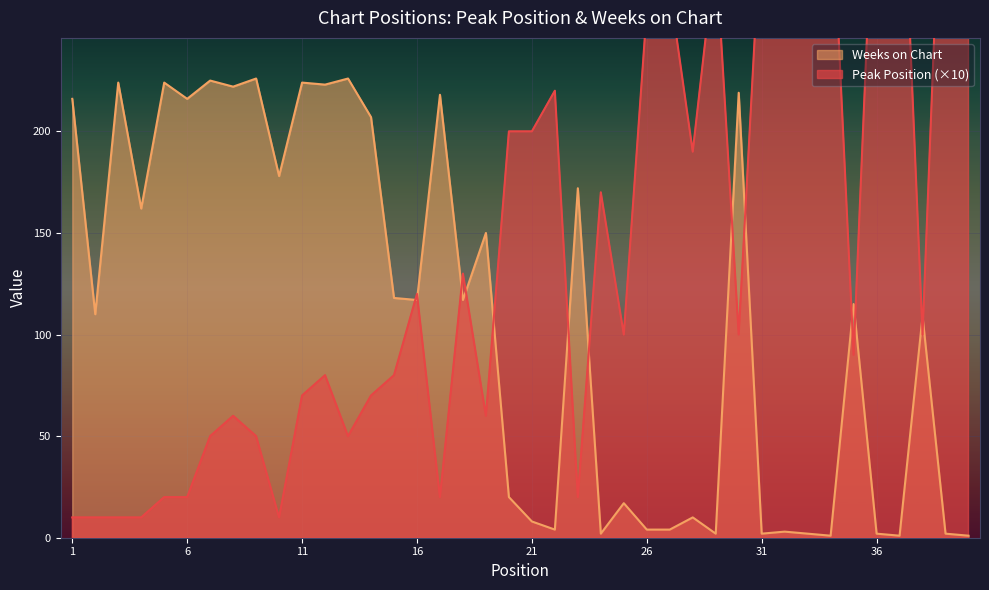

Reading left to right, extract all data points from this chart.

Peak Position: 1=10	2=10	3=10	4=10	5=20	6=20	7=50	8=60	9=50	10=10	11=70	12=80	13=50	14=70	15=80	16=120	17=20	18=130	19=60	20=200	21=200	22=220	23=20	24=170	25=100	26=260	27=270	28=190	29=290	30=100	31=310	32=320	33=330	34=330	35=90	36=360	37=370	38=100	39=390	40=400
Weeks on Chart: 1=216	2=110	3=224	4=162	5=224	6=216	7=225	8=222	9=226	10=178	11=224	12=223	13=226	14=207	15=118	16=117	17=218	18=117	19=150	20=20	21=8	22=4	23=172	24=2	25=17	26=4	27=4	28=10	29=2	30=219	31=2	32=3	33=2	34=1	35=115	36=2	37=1	38=109	39=2	40=1